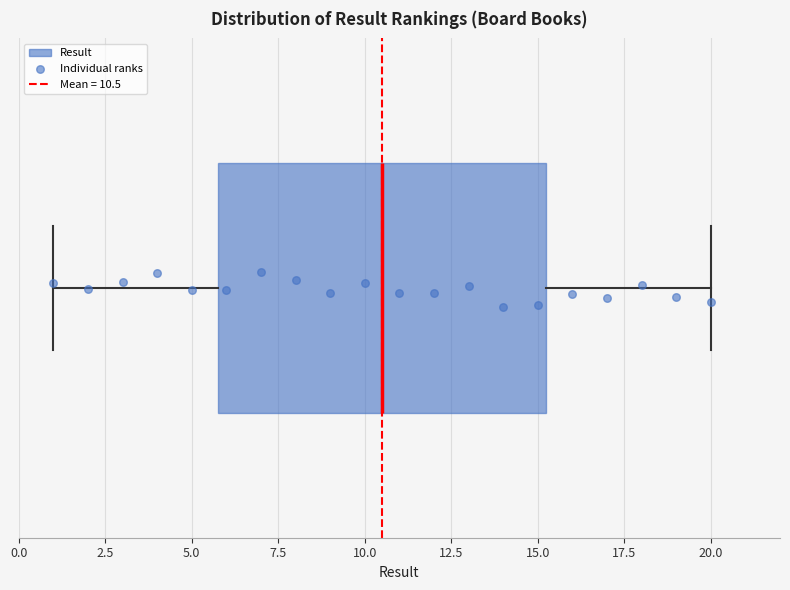

Transcribe this box plot: give where the median line is, the range the box spans, and where the two whiskers end, as read against the x-axis. The values are not printed on the chart, so give them approximately, as read against the axis.

median 10.5, box 6.0 to 15.5, whiskers 1.0 to 20.0